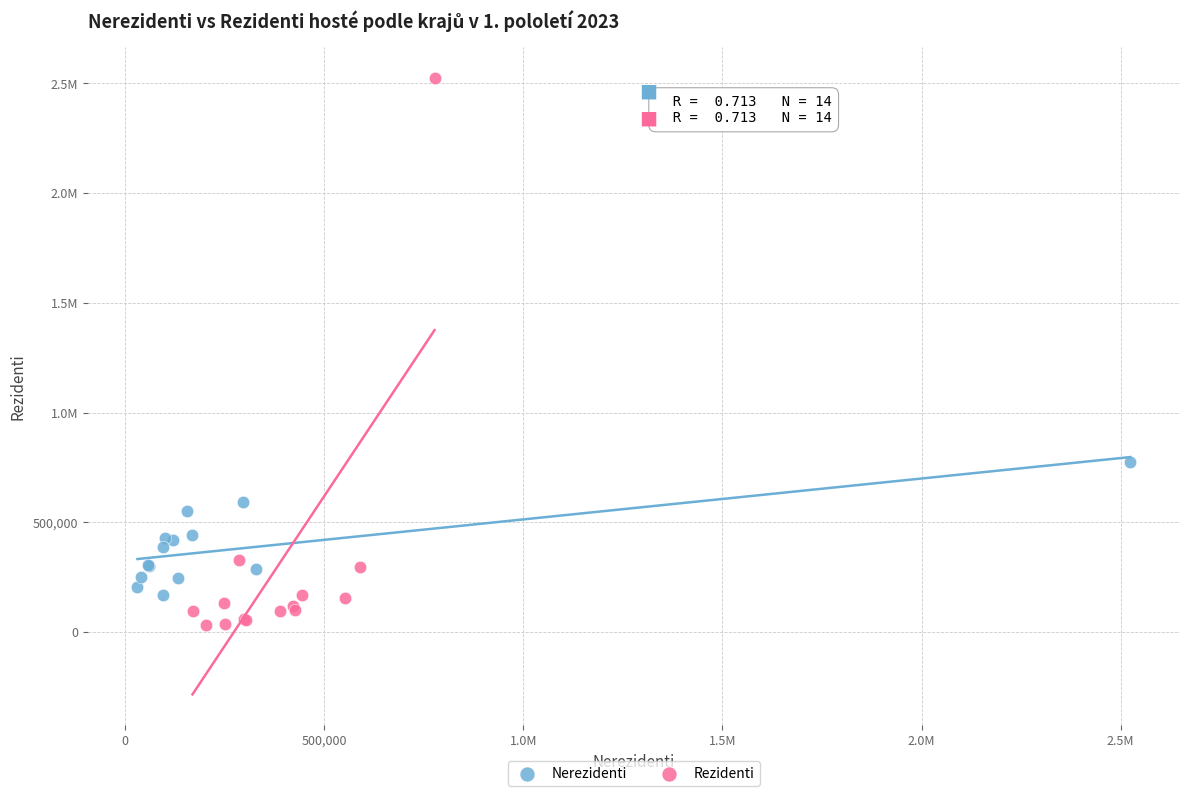

What are all the series names shown in the legend?

Nerezidenti, Rezidenti